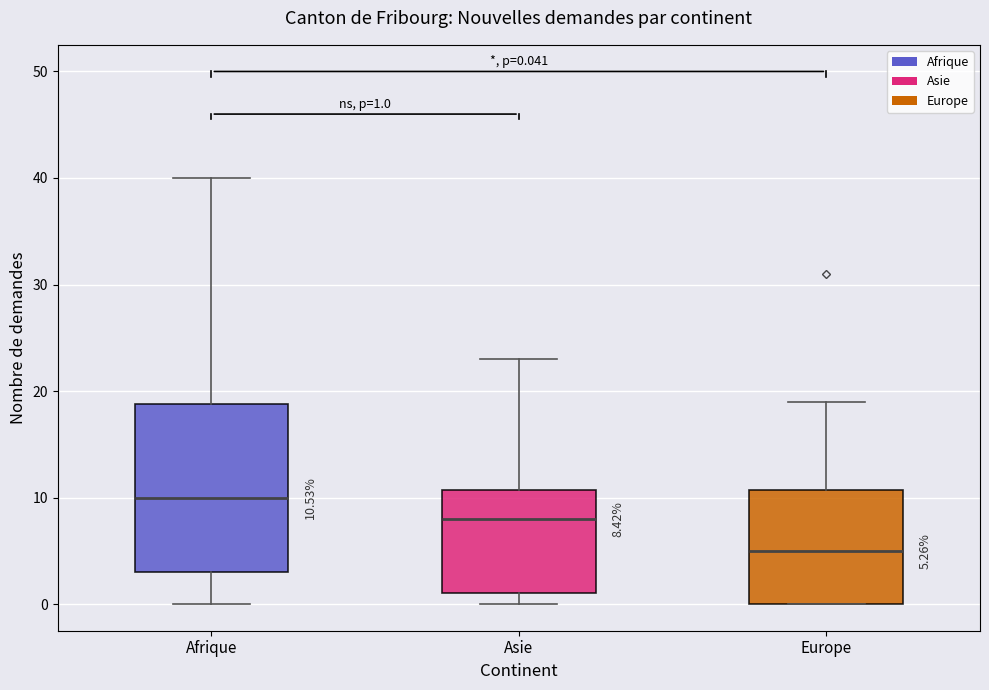

Comparing the boxes themselves (not the whiskers), which one is the tallest?

Afrique